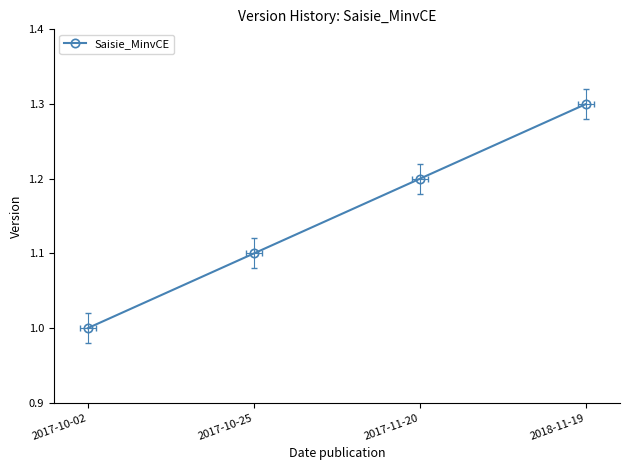

What value does the data have at 2018-11-19?

1.3